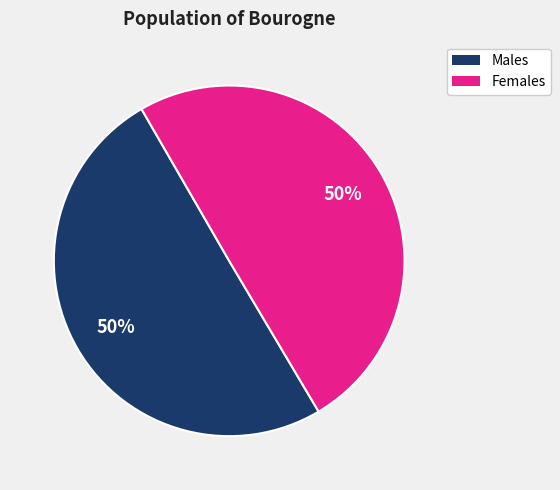

To the nearest percent, what portion does Females represent?

50%